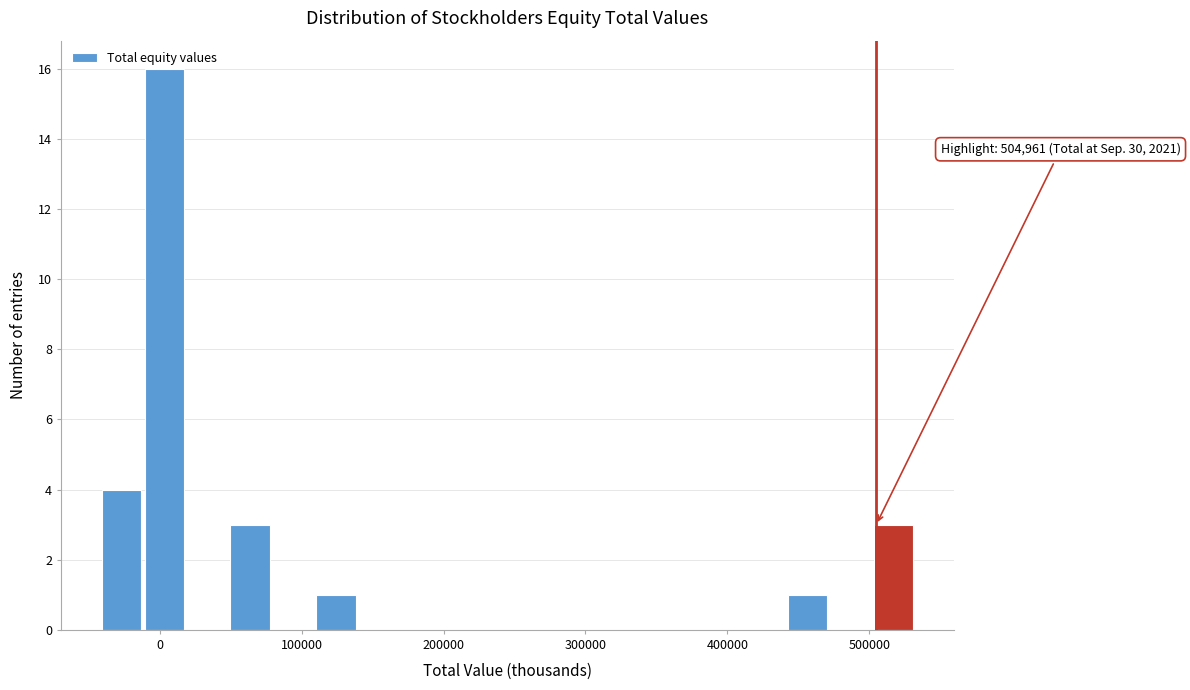

Around what value on the x-axis is the tallest bar? Give the approximate position of its centre, as read against the axis.

0